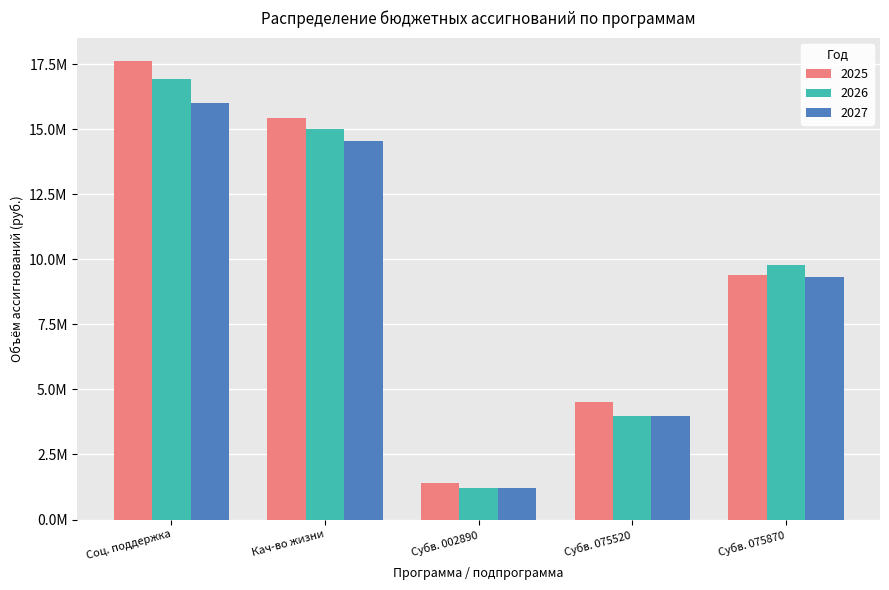

Does the chart contain any negative values?

No